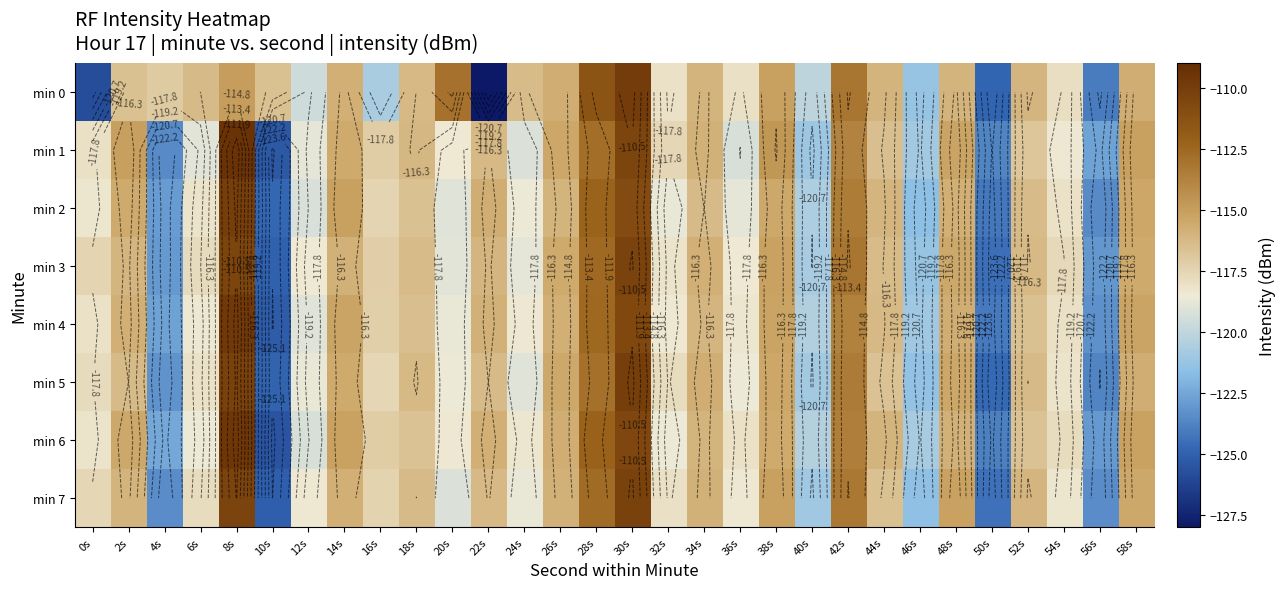

Which series has the largest range (max minus min)?

min 0